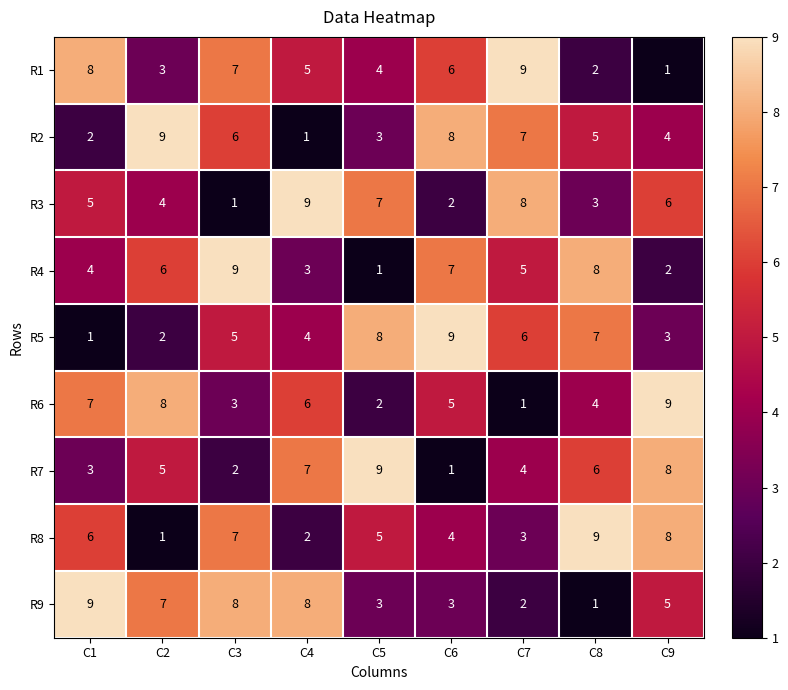

Is it true that R3 equals 5 at C2?

False